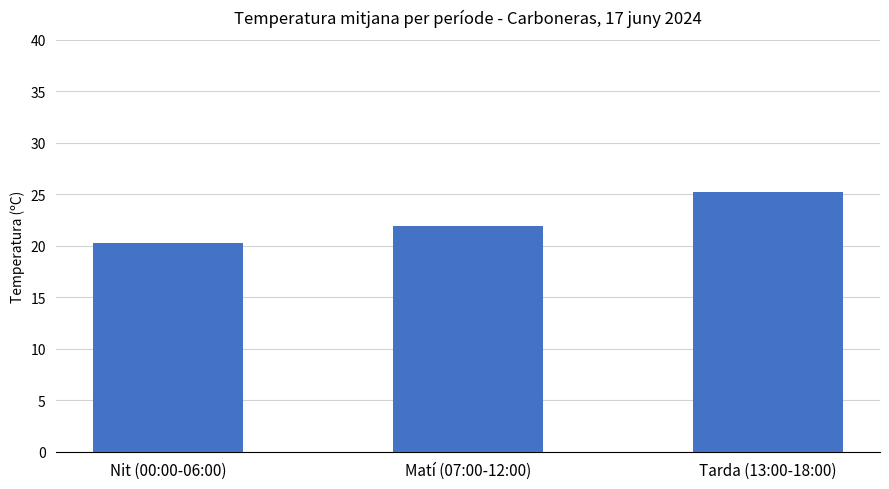

What is the label of the 2nd bar from the left?

Matí (07:00-12:00)